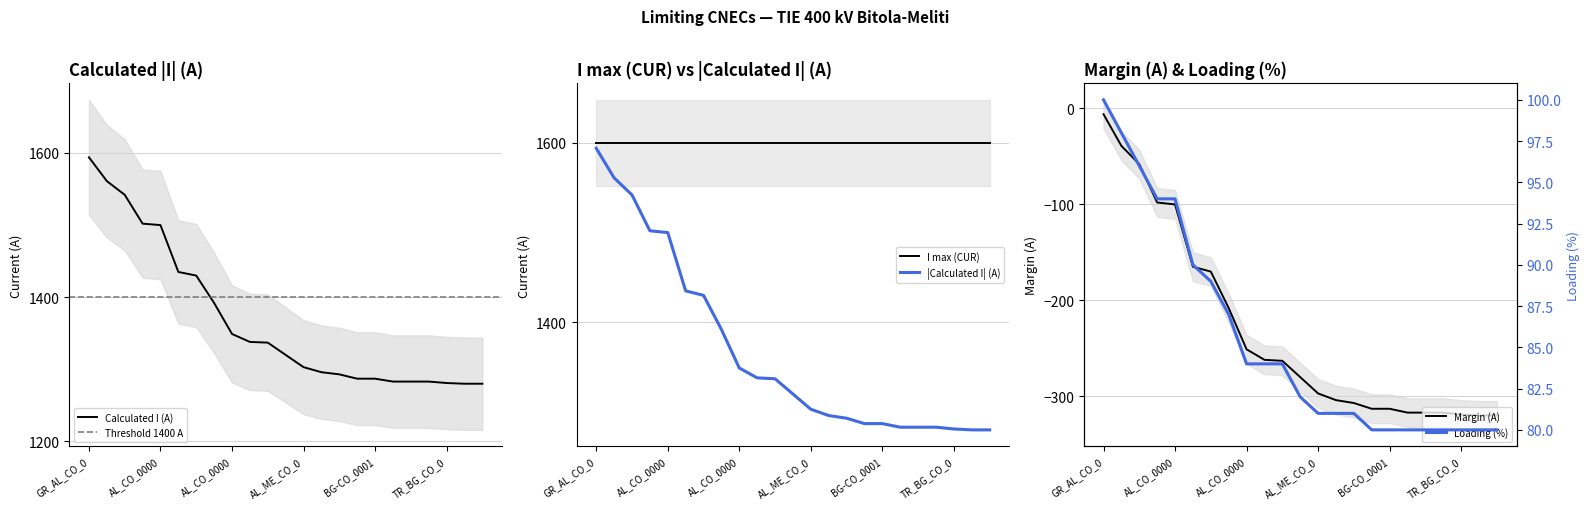

What is the total value across all series at BG-CO_00002?

1363